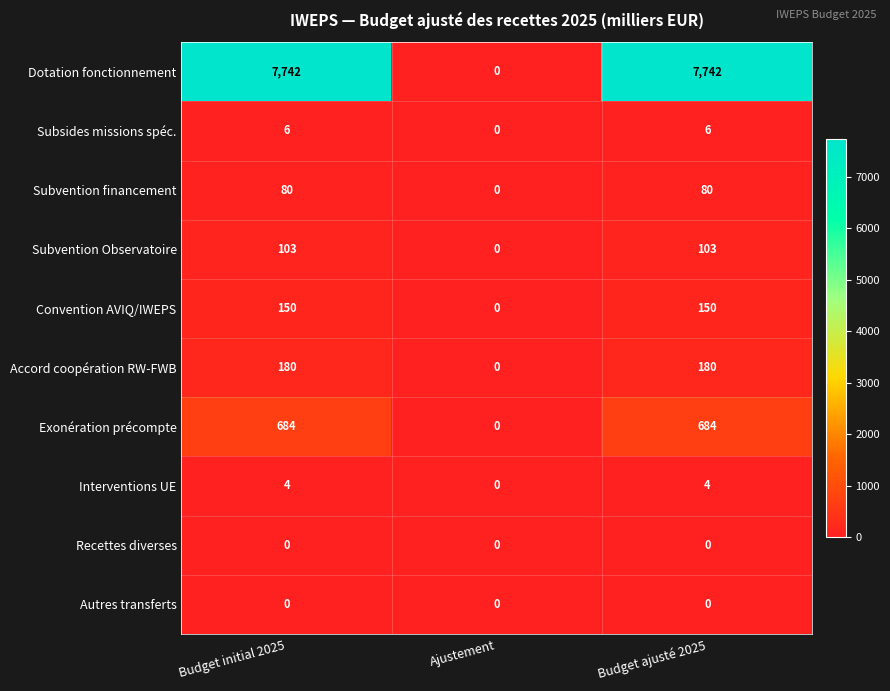

What is the sum of the Exonération précompte values at Budget ajusté 2025 and Ajustement?

684